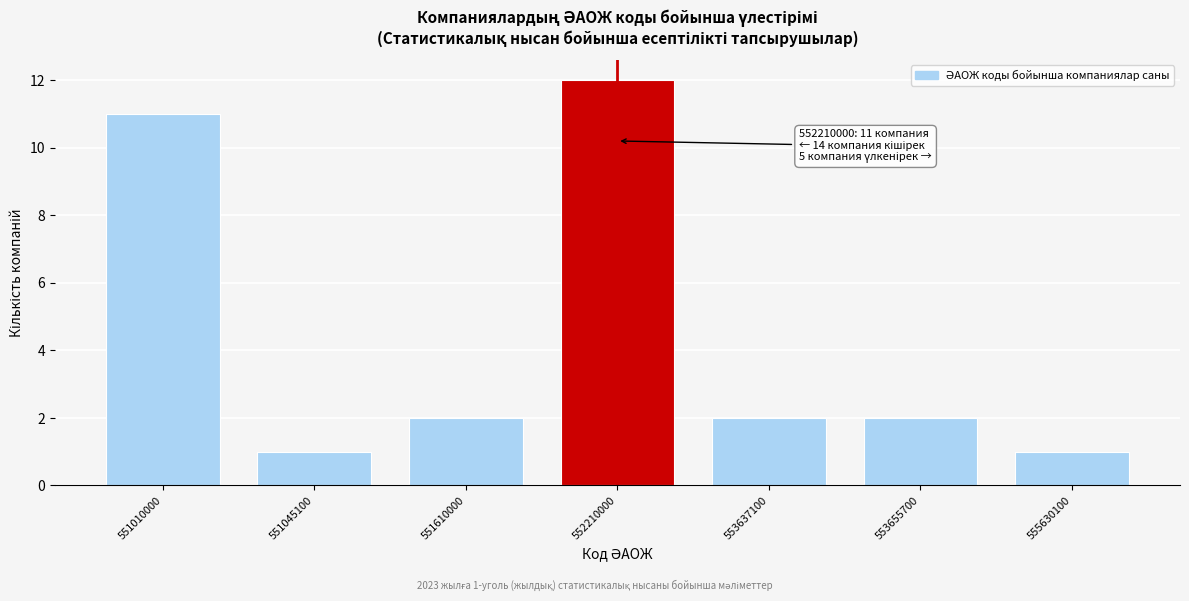

Reading left to right, extract all data points from this chart.

11	1	2	12	2	2	1